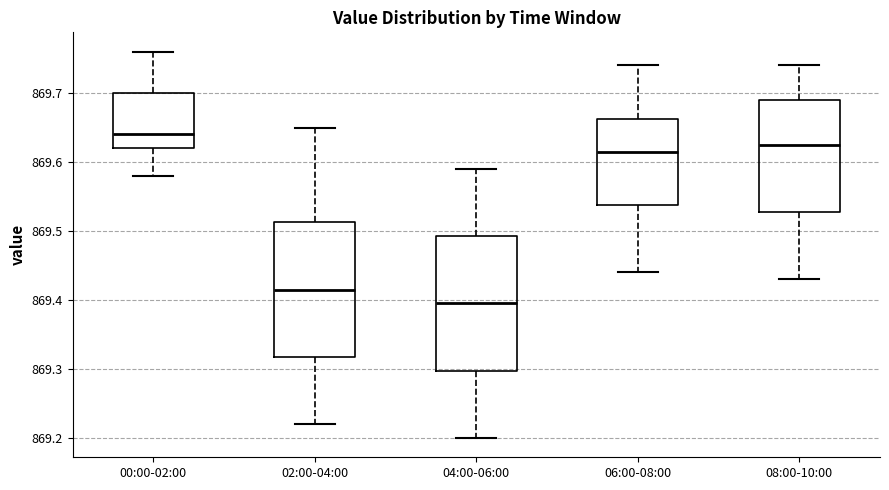

Which box's median line is the highest?

00:00-02:00